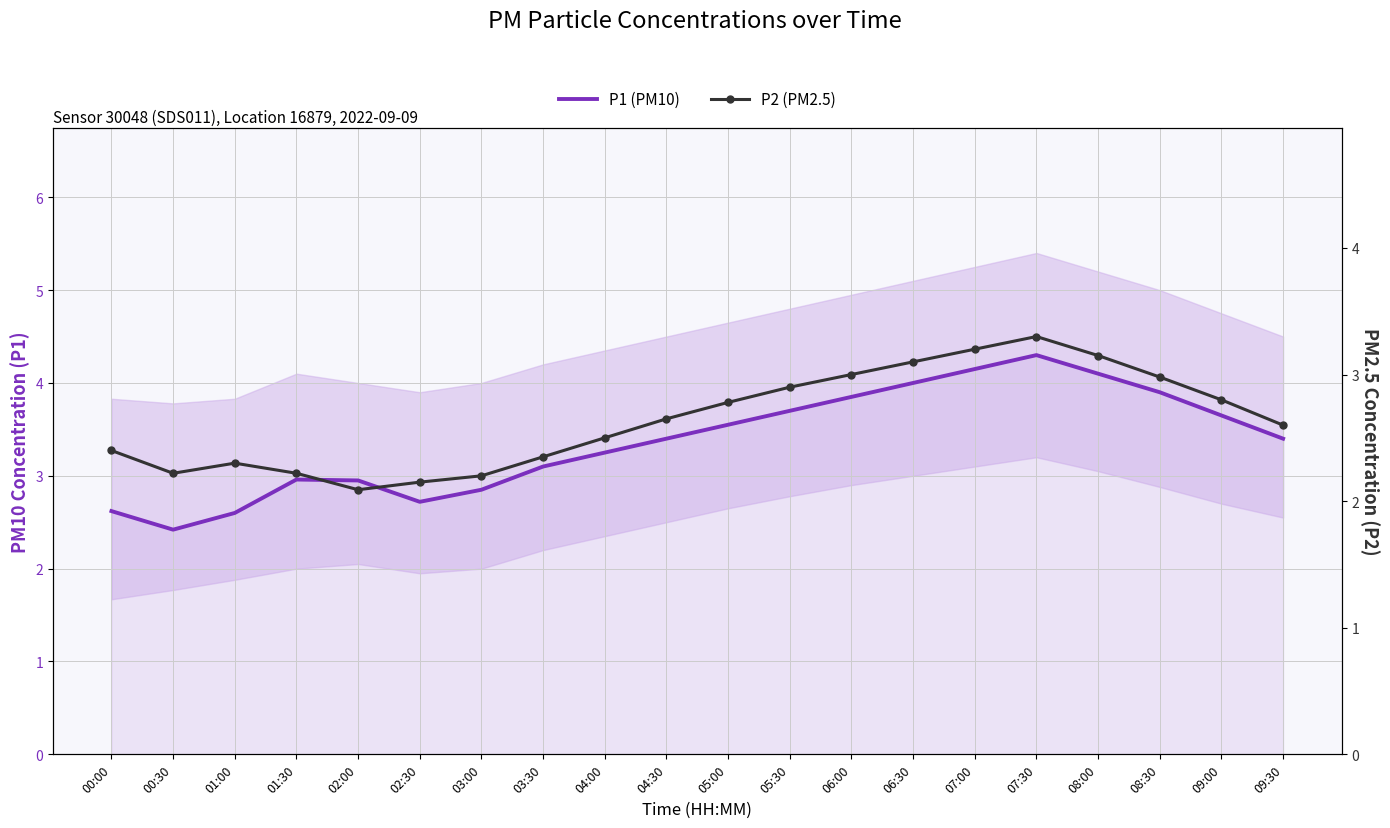

Where is the first local minimum for P1 (PM10)?

00:30